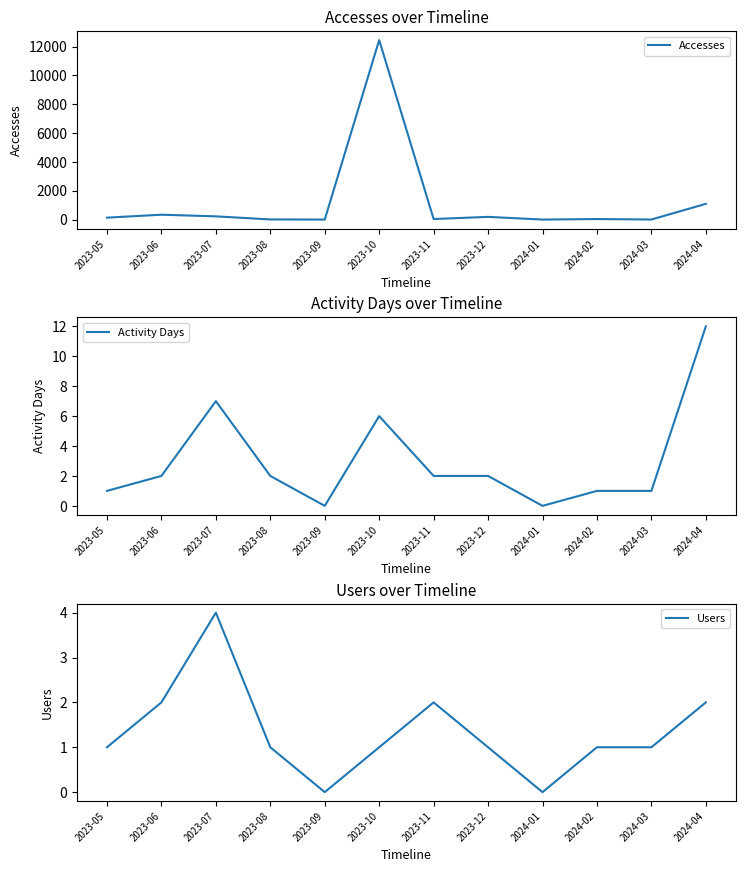

Which series has the widest spread of values?

Accesses